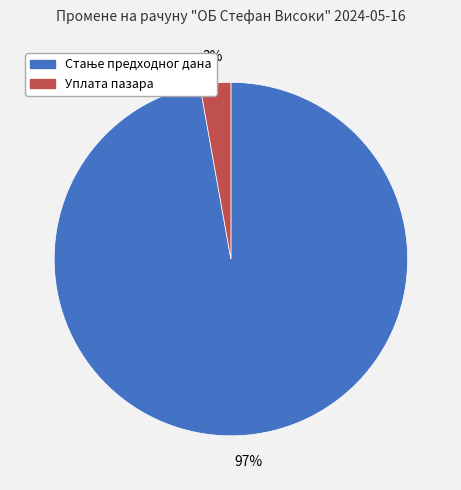

True or false: Уплата пазара accounts for 3% of the total.

True